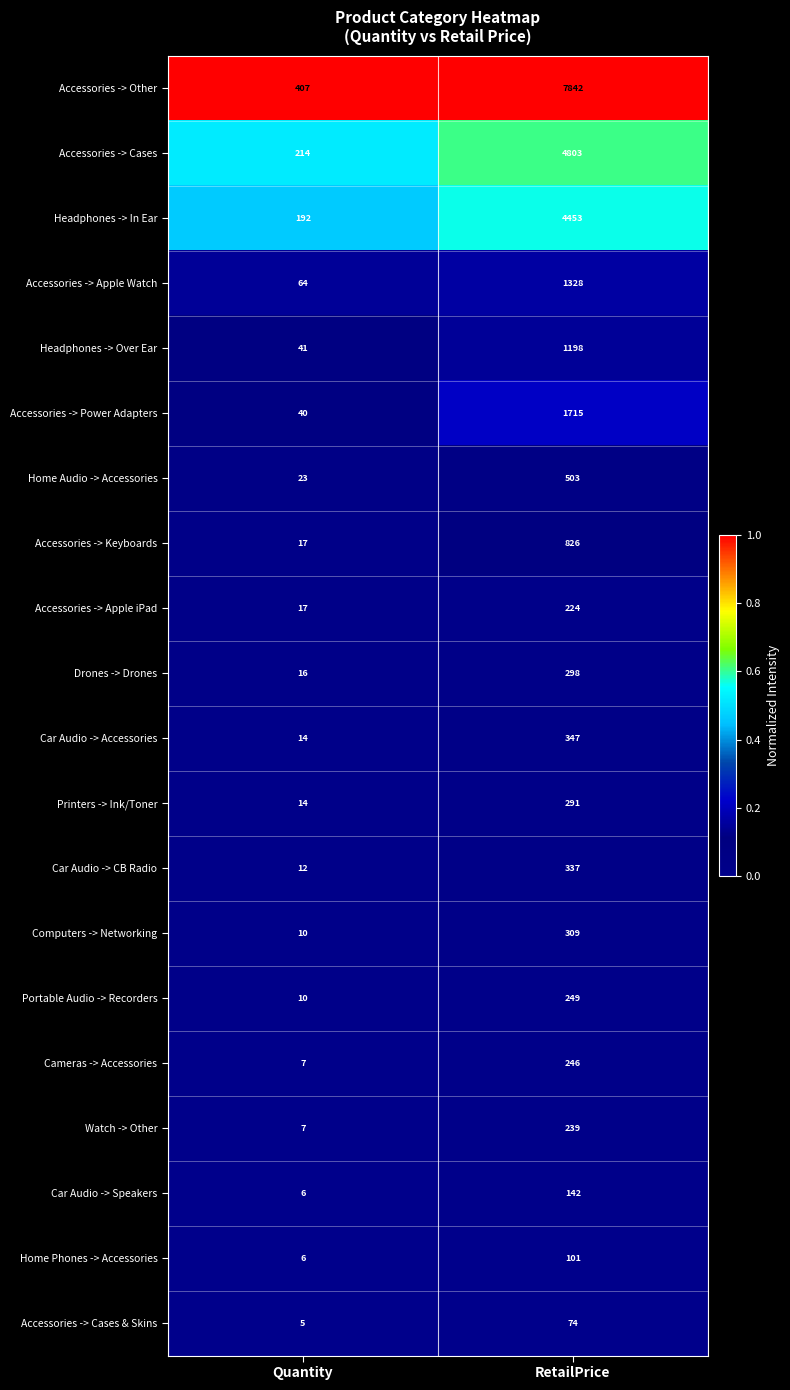

List the series in order of their peak value, lowest first.

Accessories -> Cases & Skins, Home Phones -> Accessories, Car Audio -> Speakers, Accessories -> Apple iPad, Watch -> Other, Cameras -> Accessories, Portable Audio -> Recorders, Printers -> Ink/Toner, Drones -> Drones, Computers -> Networking, Car Audio -> CB Radio, Car Audio -> Accessories, Home Audio -> Accessories, Accessories -> Keyboards, Headphones -> Over Ear, Accessories -> Apple Watch, Accessories -> Power Adapters, Headphones -> In Ear, Accessories -> Cases, Accessories -> Other